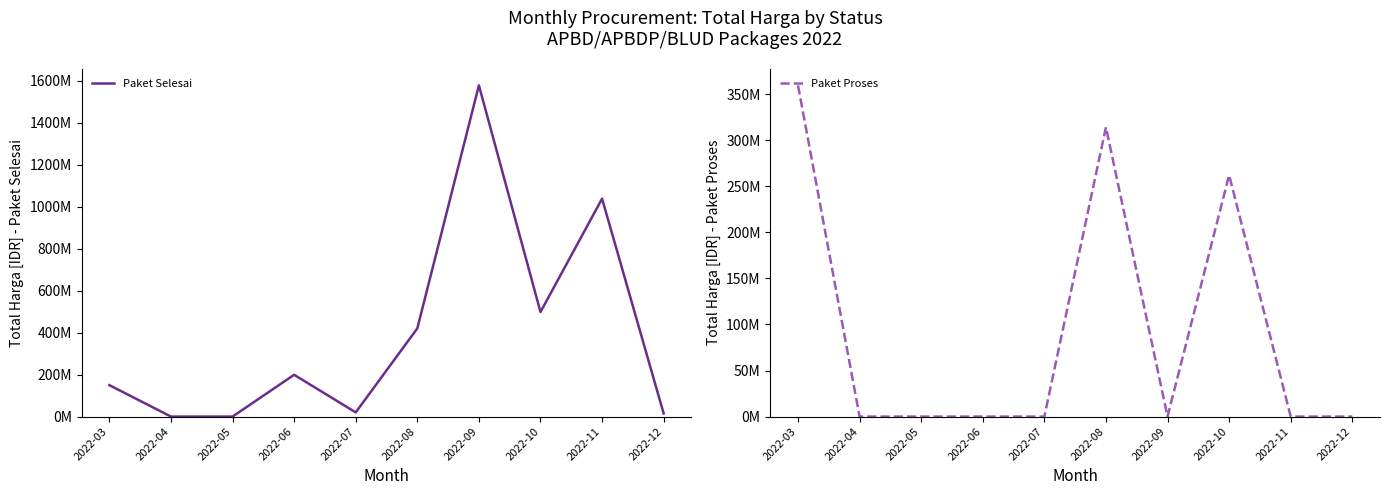

Is this an area chart (filled region under the line)?

No